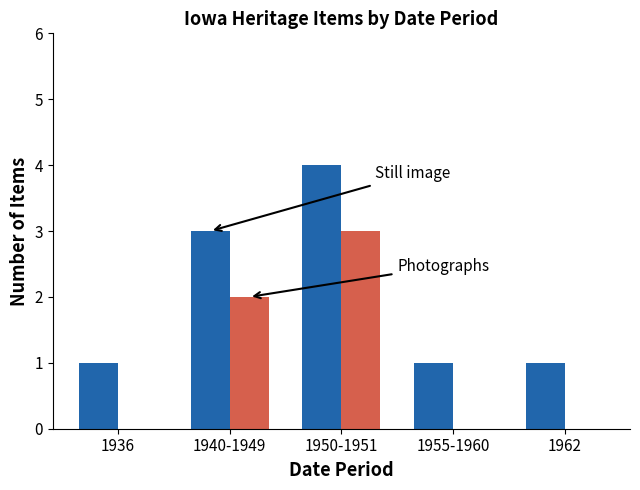

Which category has the highest value across all series?

1950-1951